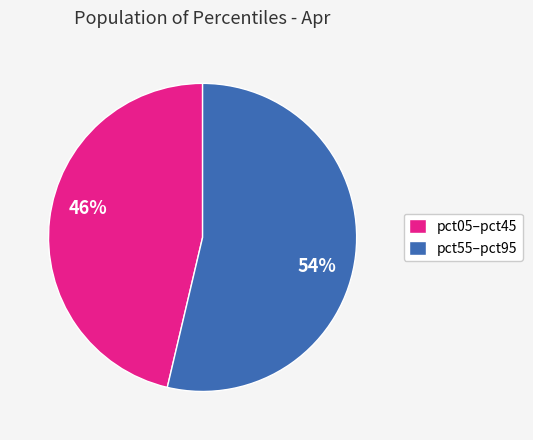

What is the largest slice in the pie chart?

pct55–pct95